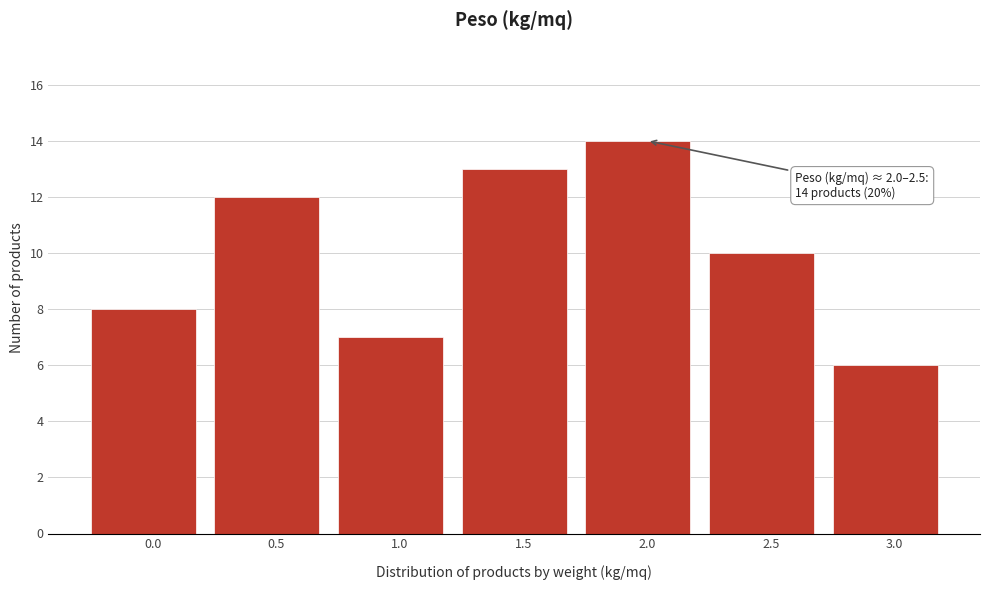

Reading right to left, list all the values displayed in this chart.

6	10	14	13	7	12	8